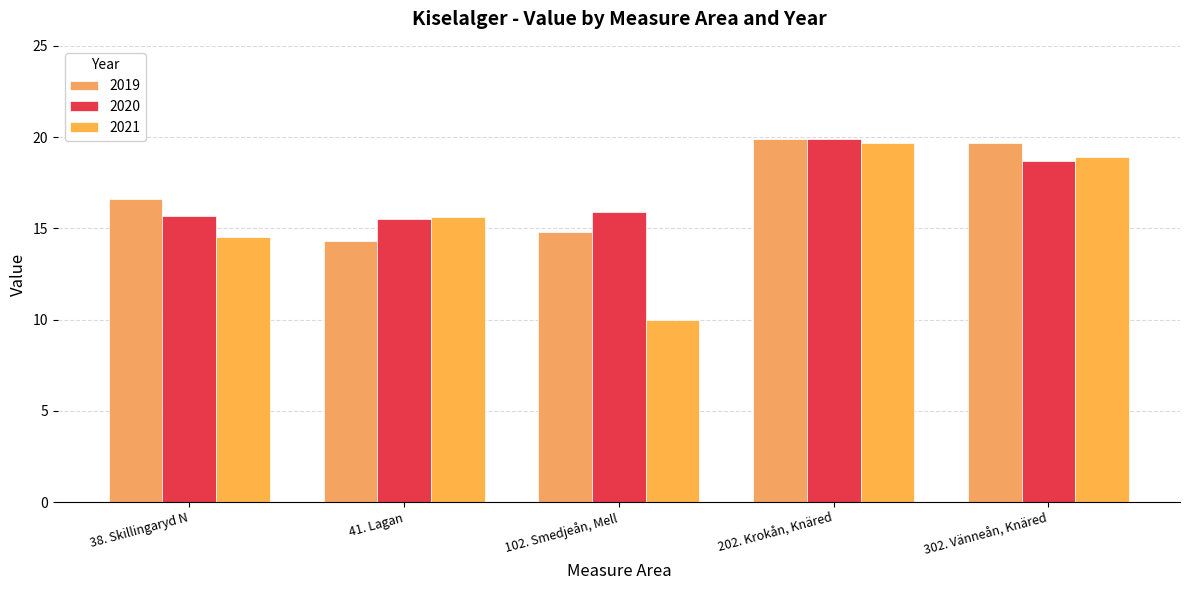

How many data points does each series have?

5